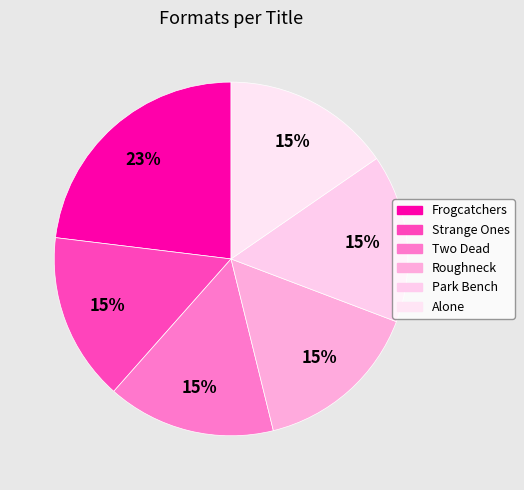

How many segments does this pie chart have?

6